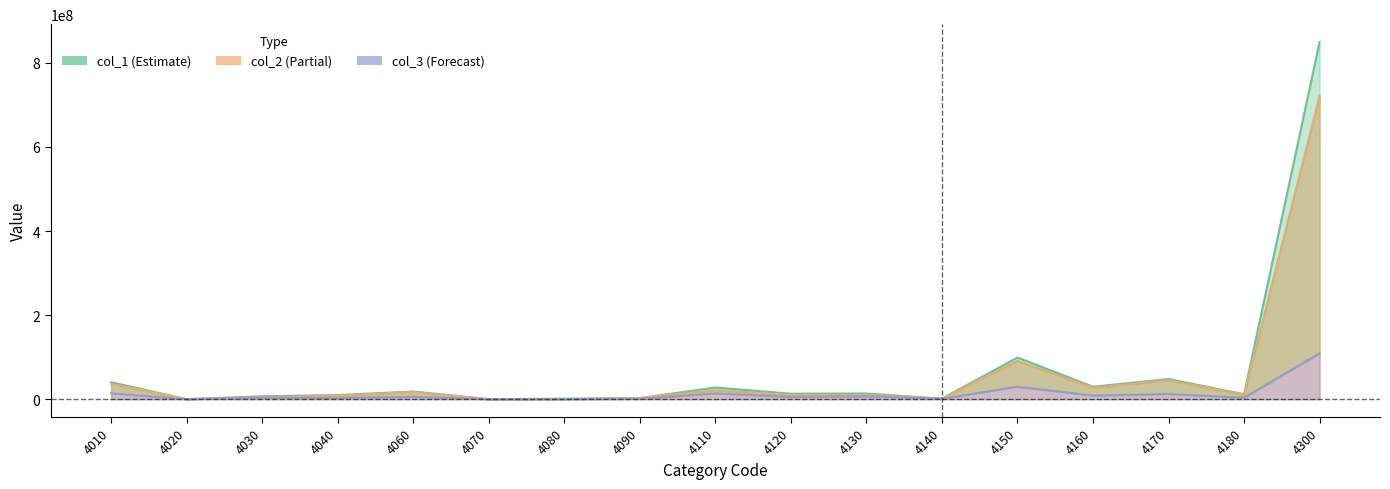

Does the chart display data point markers on the line(s)?

No